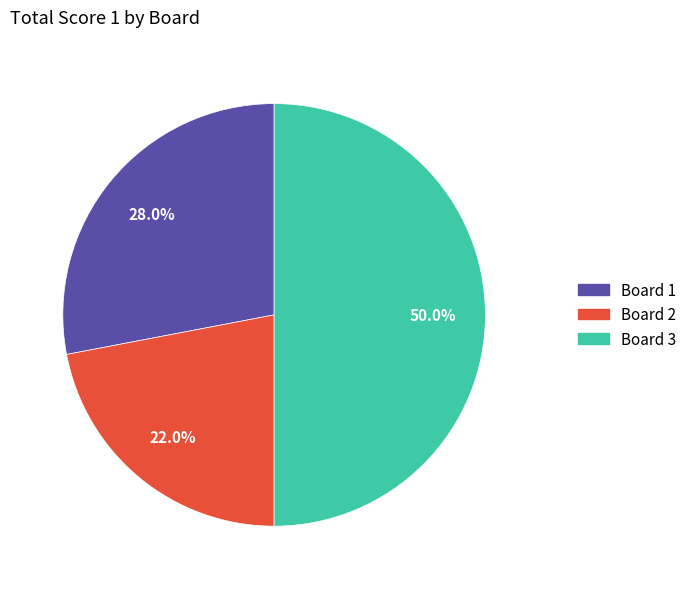

To the nearest percent, what portion does Board 2 represent?

22%